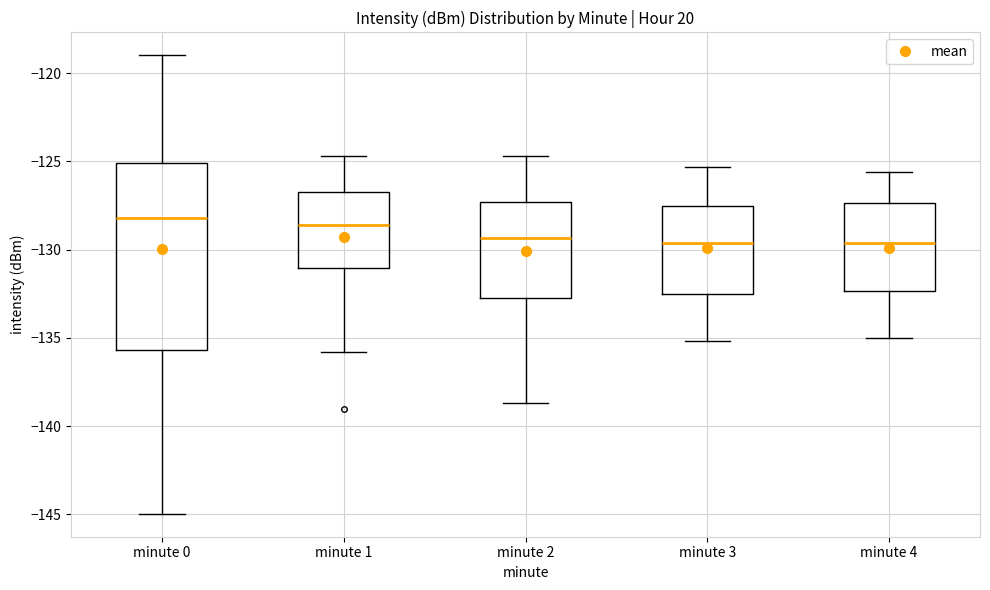

Reading left to right, read every box against the y-axis: the position of its median line, the range the box covers, and the ends of its whiskers. The values are not printed on the chart, so give them approximately, as read against the axis.

minute 0: median -128.0, box -135.5 to -125.0, whiskers -145.0 to -119.0
minute 1: median -128.5, box -131.0 to -126.5, whiskers -136.0 to -124.5
minute 2: median -129.5, box -132.5 to -127.5, whiskers -138.5 to -124.5
minute 3: median -129.5, box -132.5 to -127.5, whiskers -135.0 to -125.5
minute 4: median -129.5, box -132.5 to -127.5, whiskers -135.0 to -125.5